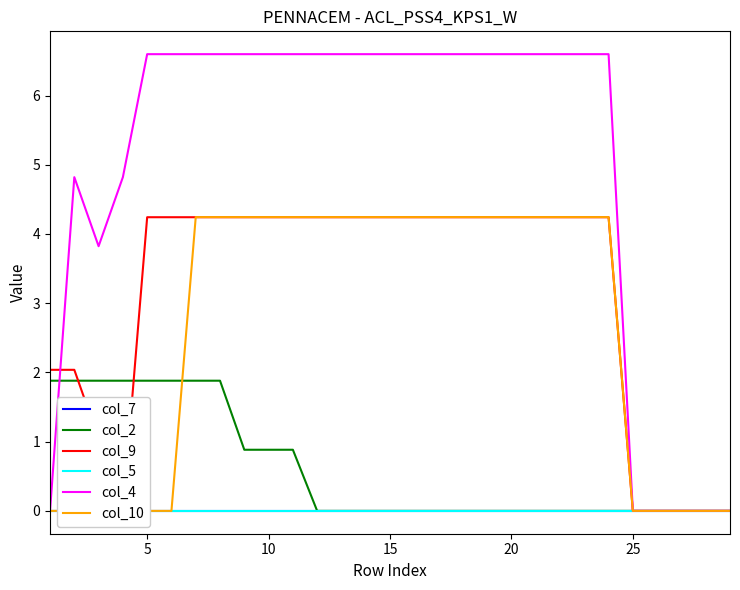

True or false: col_4 and col_7 cross at least once.

False